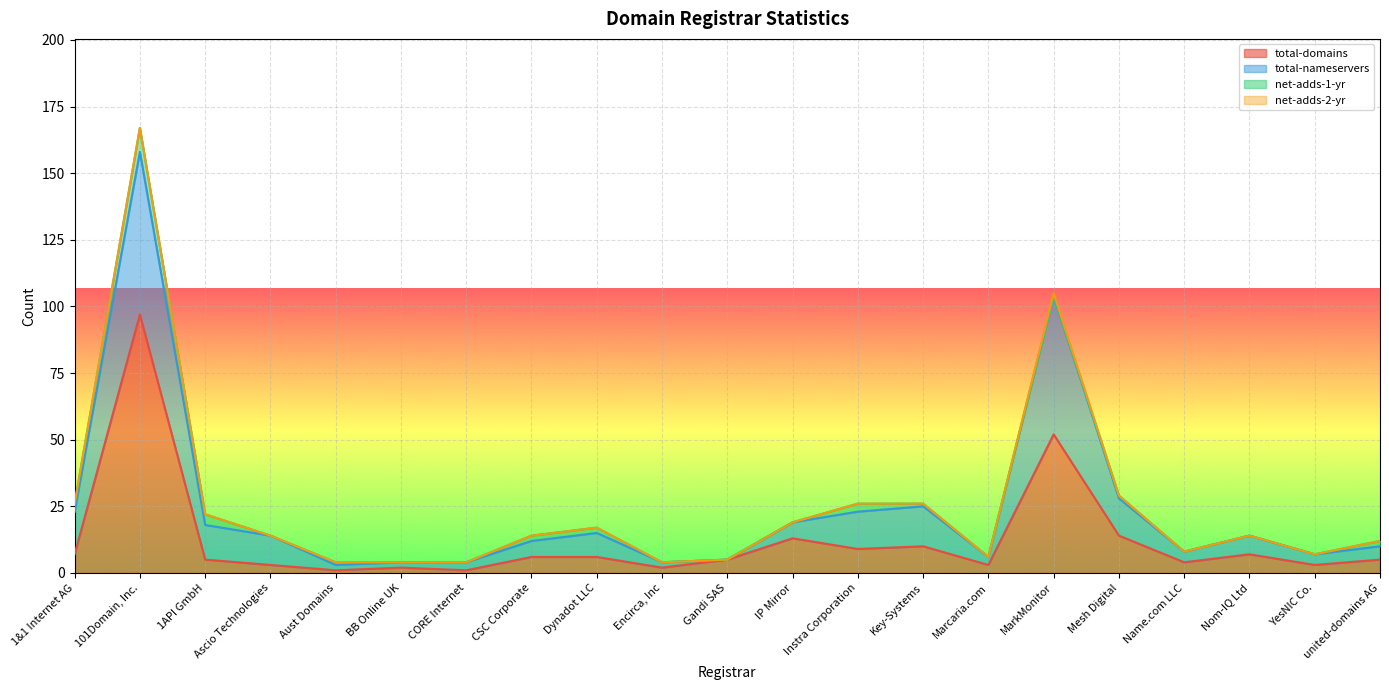

Which series changed the most between Encirca, Inc and Instra Corporation?

total-nameservers